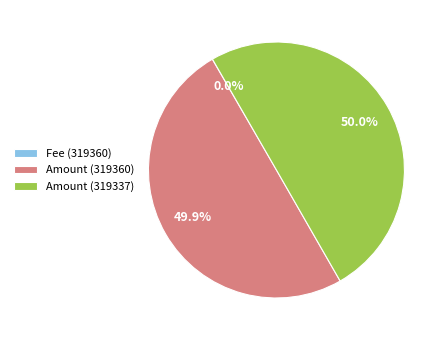

What is the ratio of the value at Amount (319337) to the value at Amount (319360)?

1.0